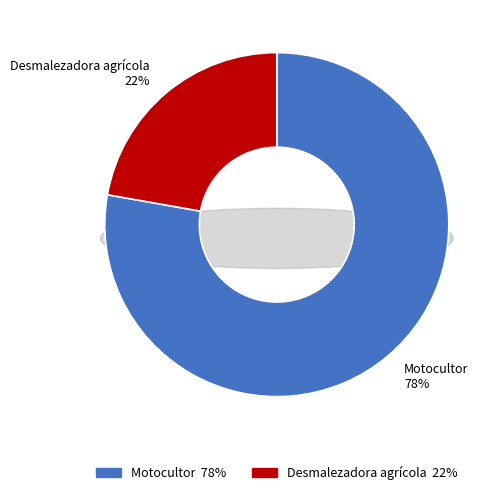

Which slice is the smallest?

Desmalezadora agrícola